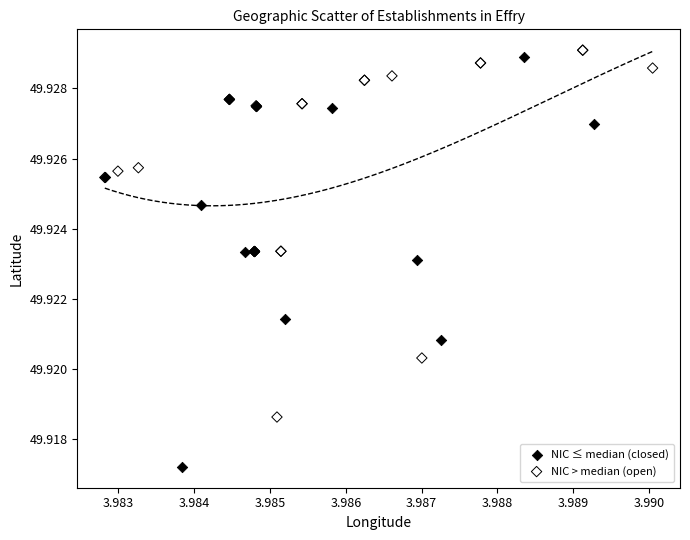

Which series has the largest Y range (max minus min)?

NIC ≤ median (closed)